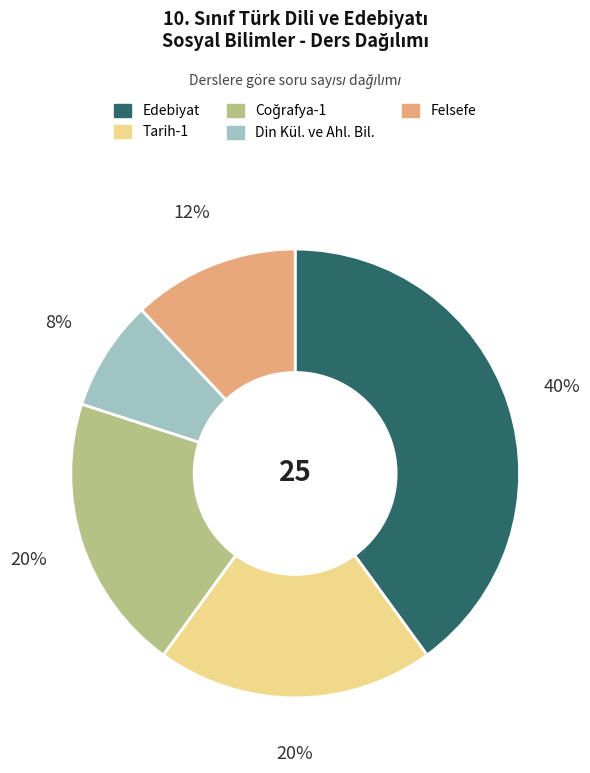

Count the number of slices in the pie.

5